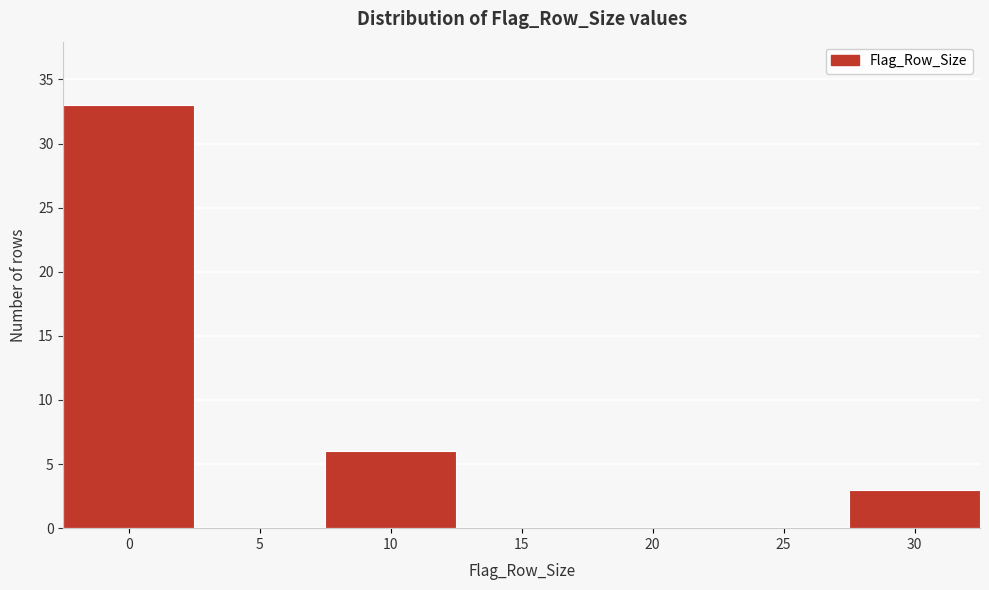

Reading left to right, list all the values displayed in this chart.

0=33	5=0	10=6	15=0	20=0	25=0	30=3